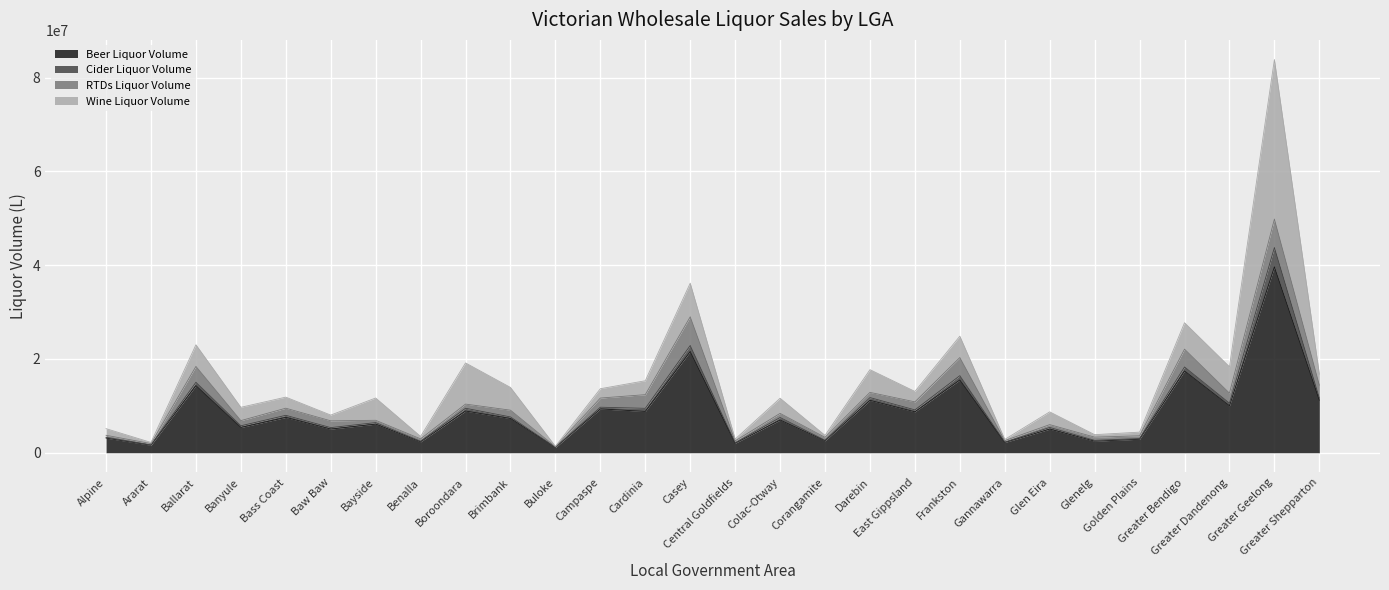

What is the maximum value for Beer Liquor Volume?

39643203.9